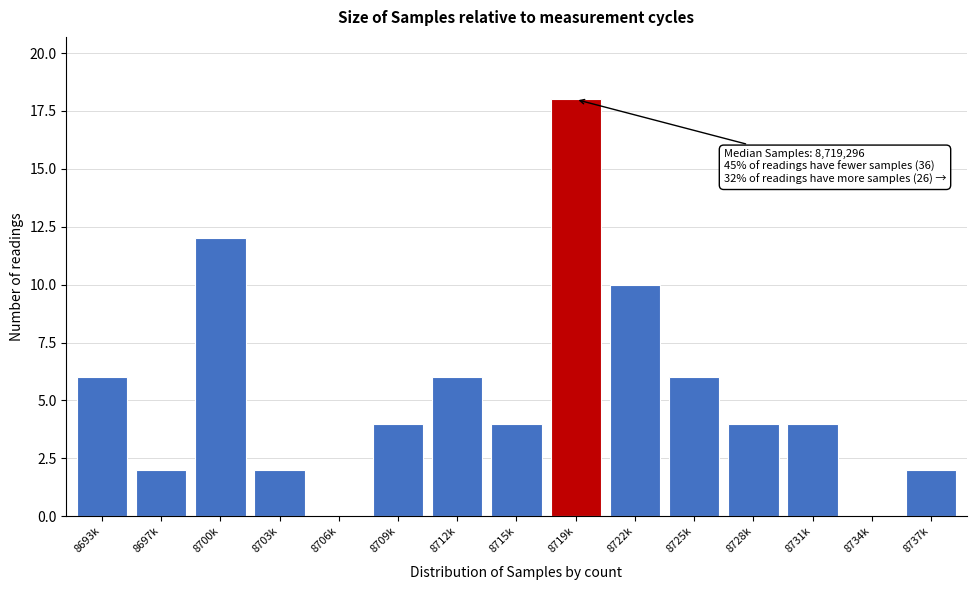

Reading left to right, extract all data points from this chart.

8693k=6	8697k=2	8700k=12	8703k=2	8706k=0	8709k=4	8712k=6	8715k=4	8719k=18	8722k=10	8725k=6	8728k=4	8731k=4	8734k=0	8737k=2